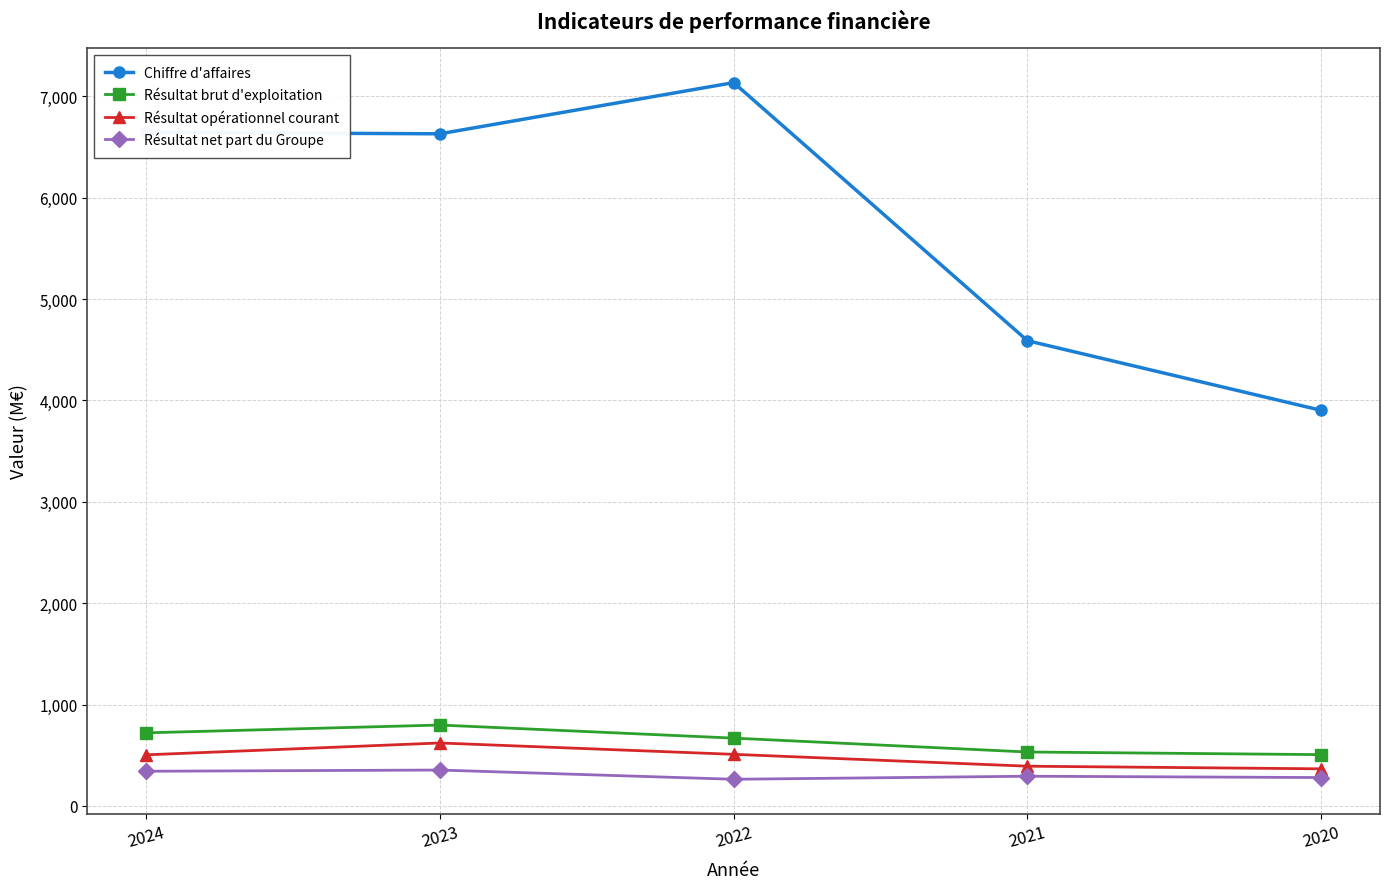

The Résultat brut d'exploitation series shows 669 at 2022. True or false?

True